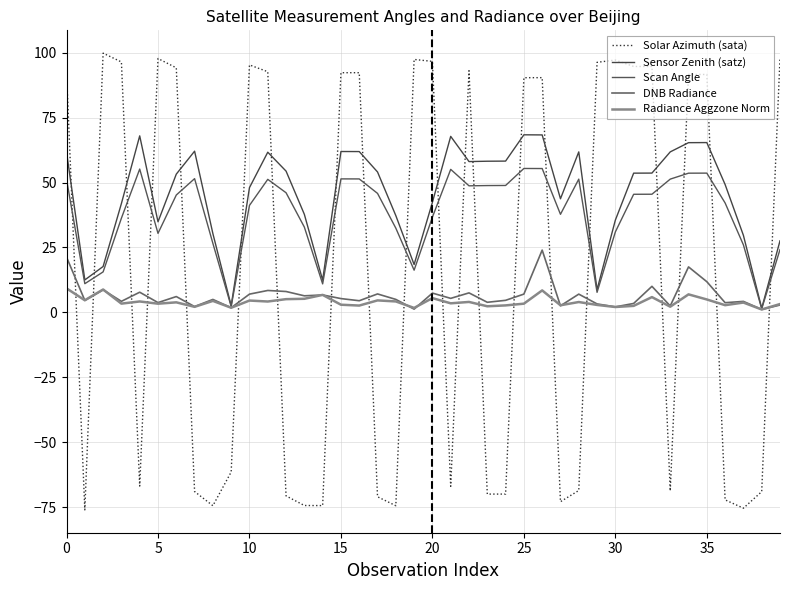

In Scan Angle, how many points are higher than both neighbors (excluding endpoints)?

8